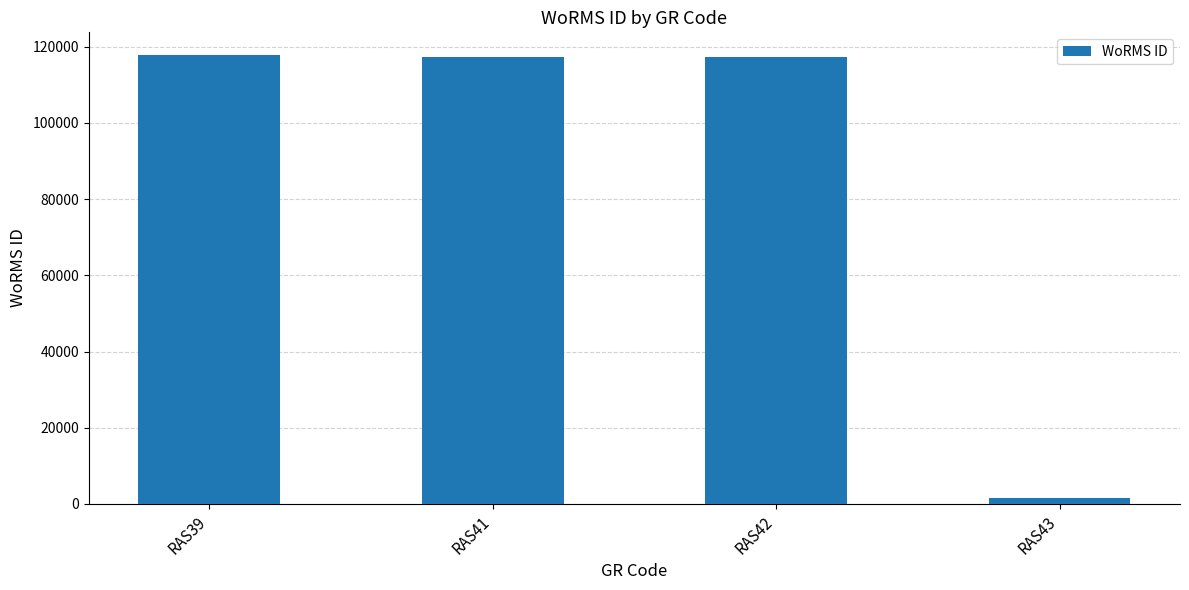

What is the difference between the values at RAS42 and RAS39?

500